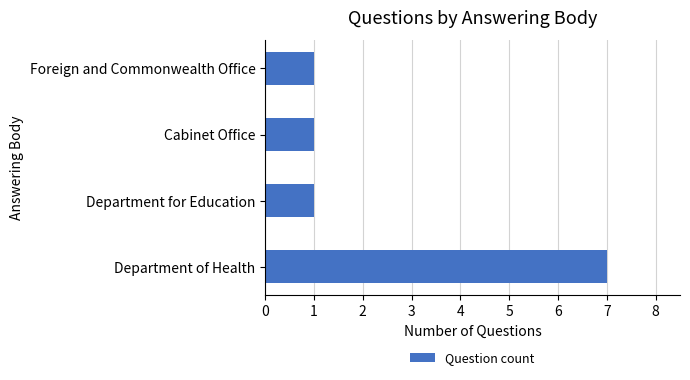

Is it true that the value at Cabinet Office is 0?

False